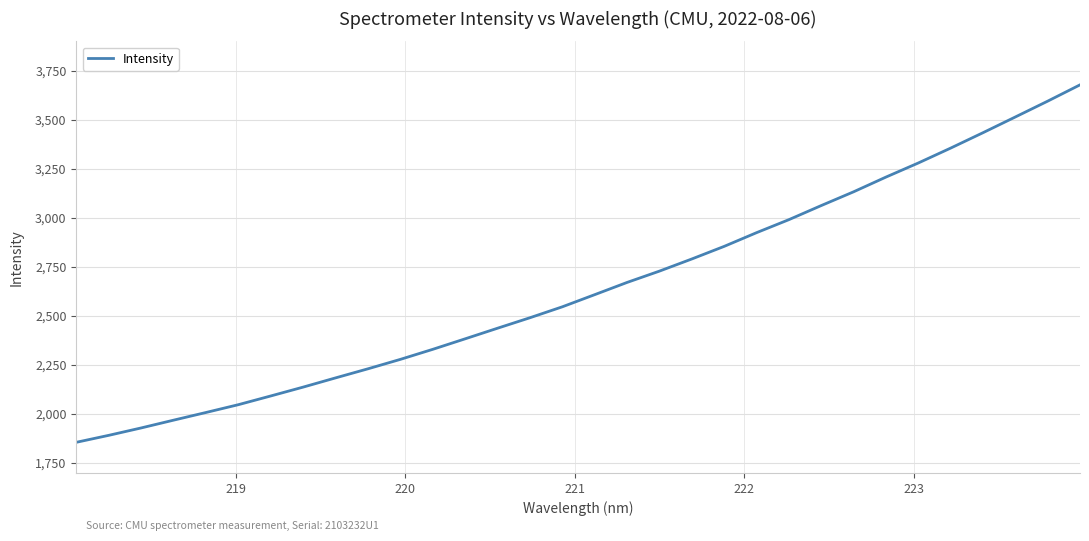

What is the difference between the maximum and minimum values?

1822.2